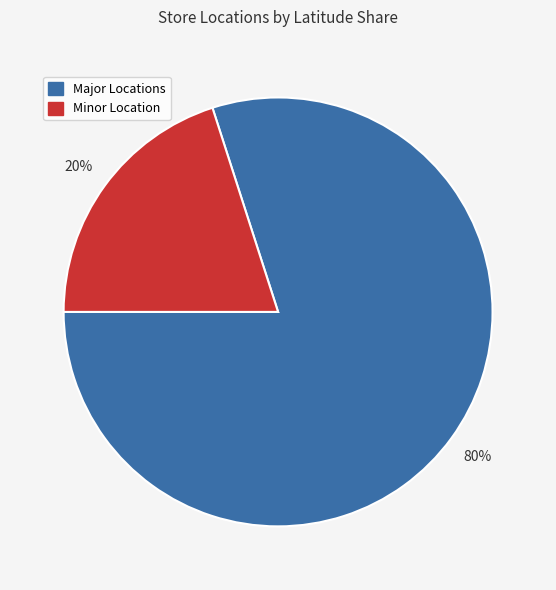

Which slice is the largest?

Major Locations